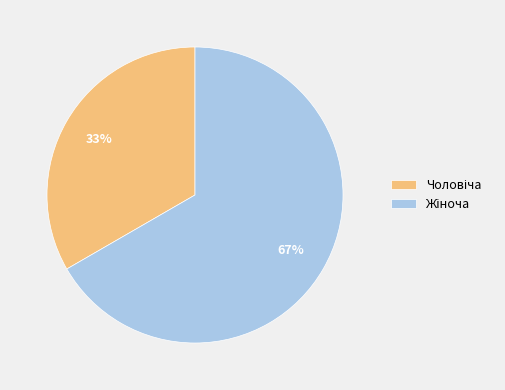

Is there a majority slice in this chart?

Yes